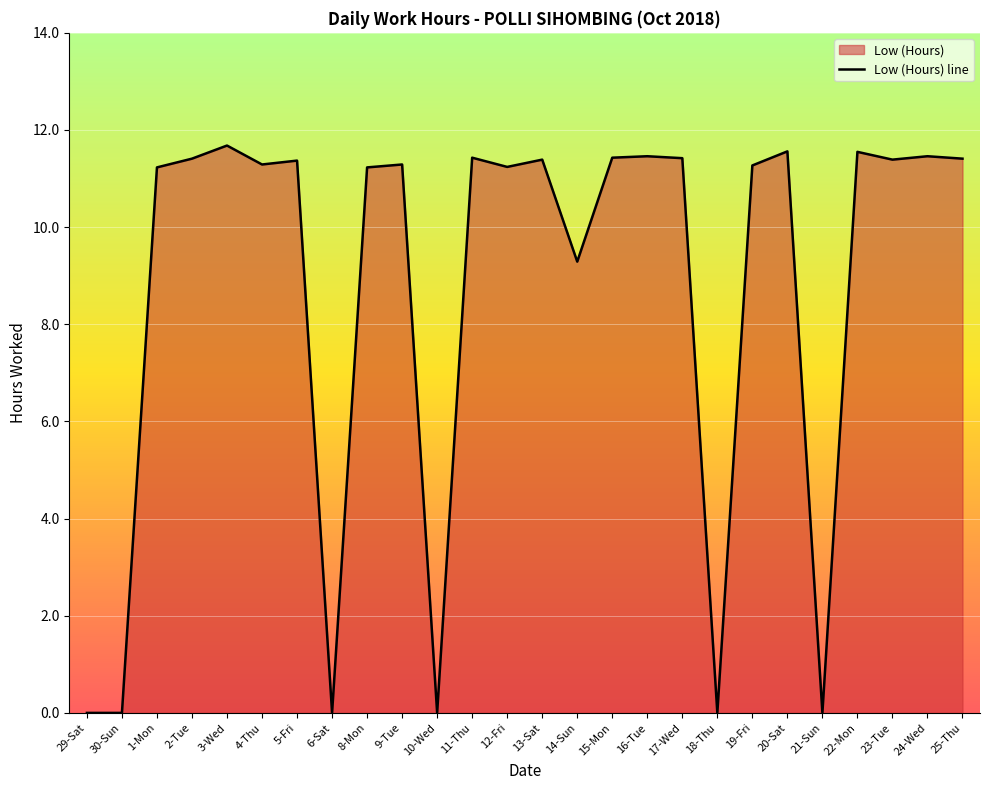

What is the approximate value at 24-Wed?

11.5